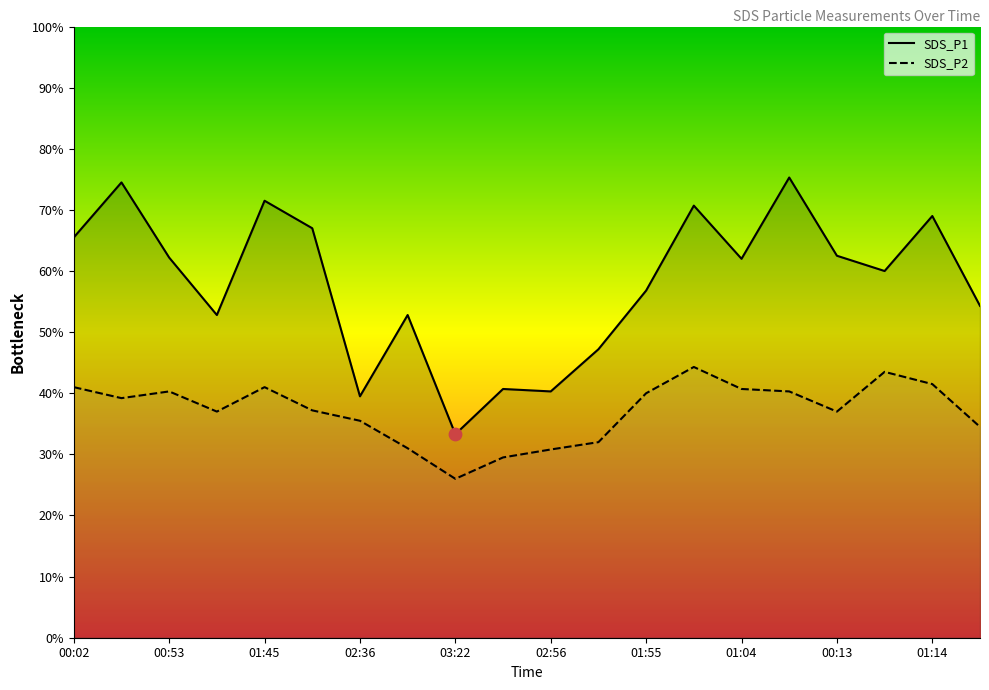

At how many categories does at least one series exceed 5?

15